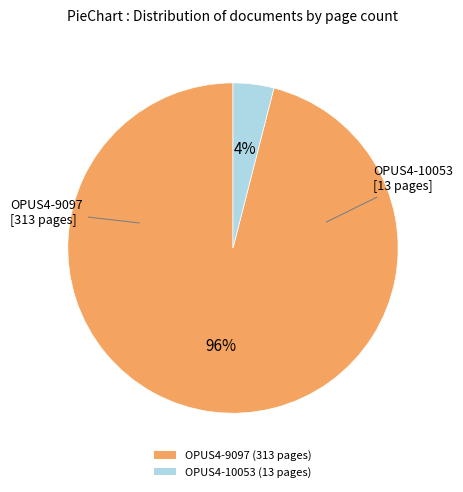

How many segments does this pie chart have?

2